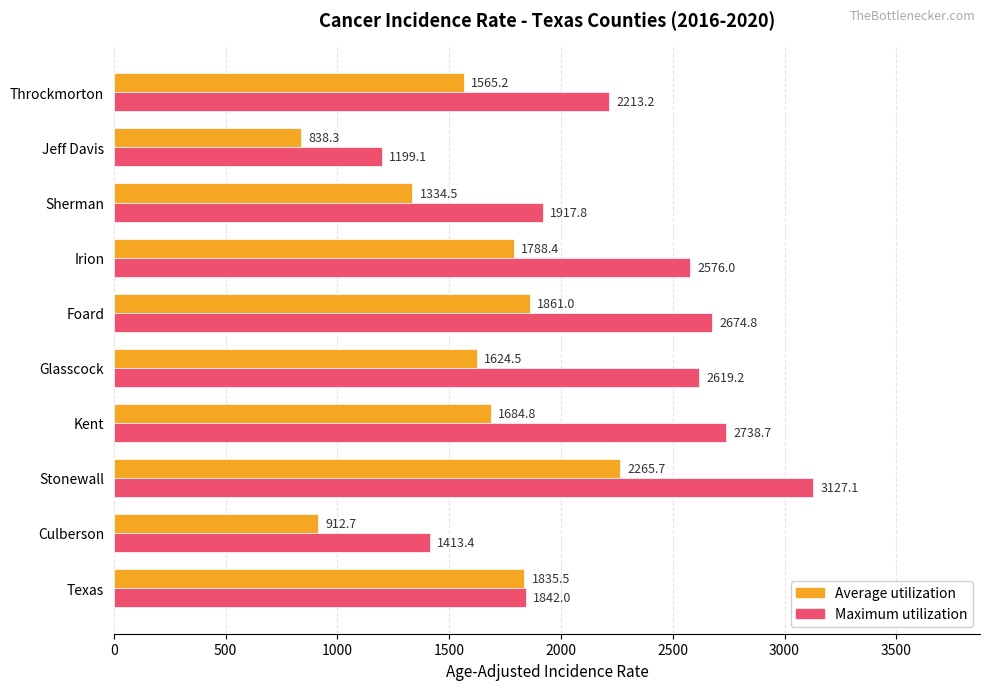

What is the difference between the Maximum utilization values at Culberson and Irion?

1162.6